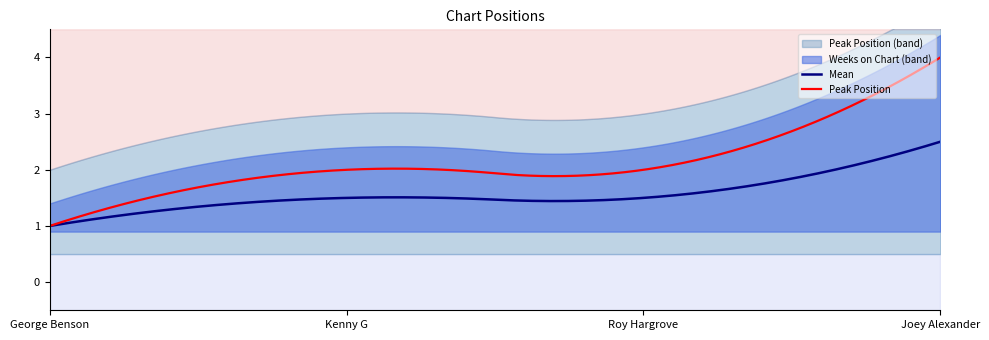

What is the highest value of the Mean series?

2.5